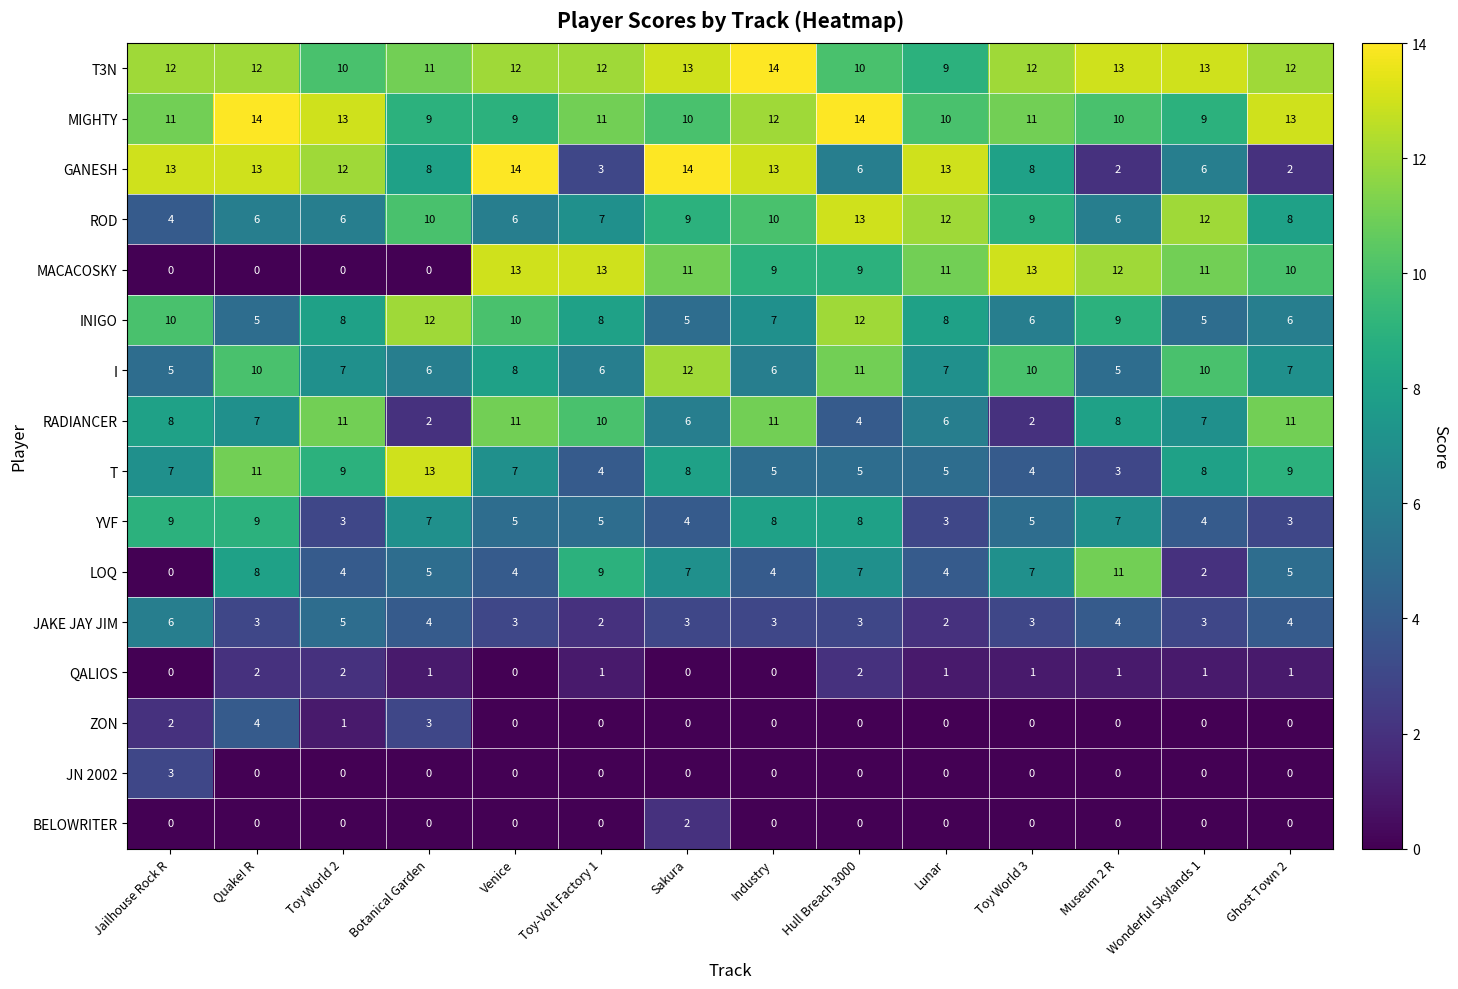

What is the approximate value of RADIANCER at Wonderful Skylands 1?

7